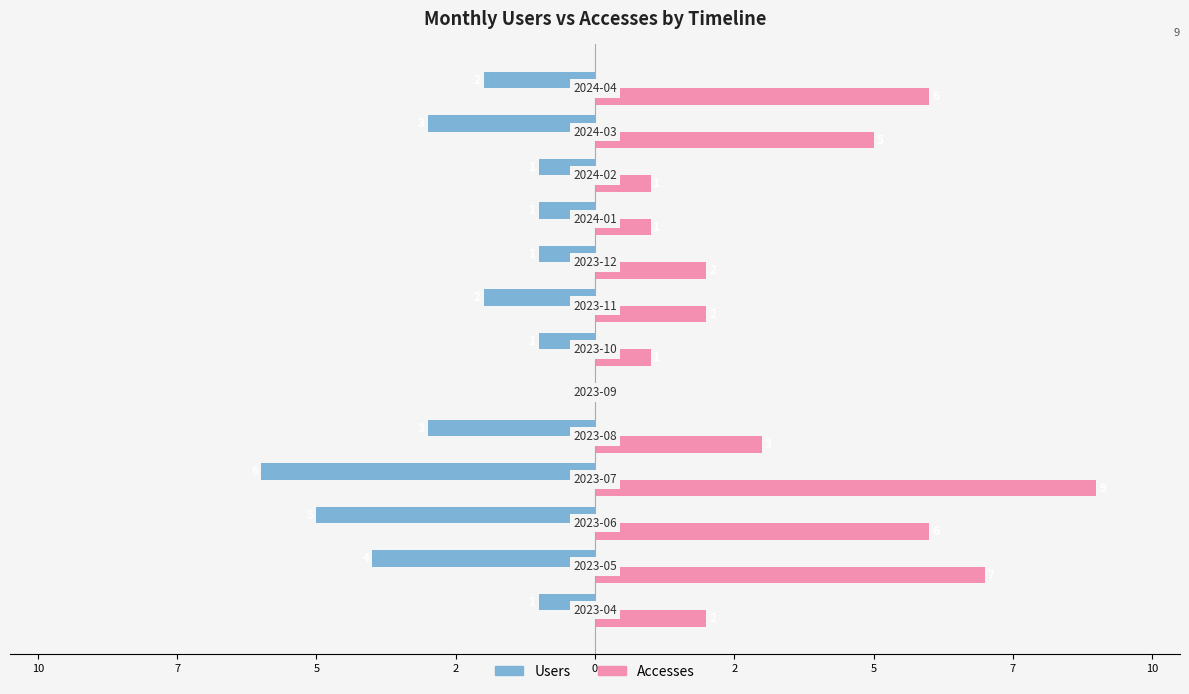

What are all the series names shown in the legend?

Users, Accesses